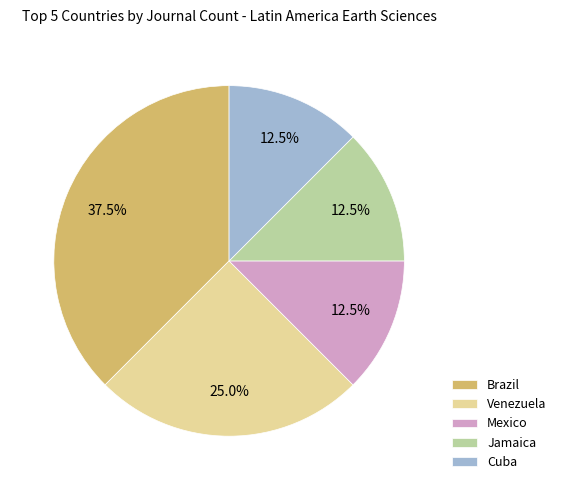

Which slice is the largest?

Brazil